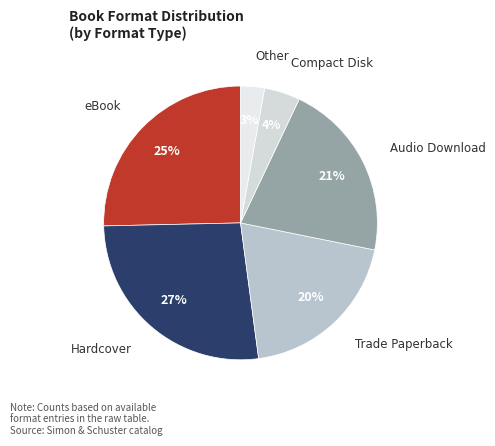

Combined, do Audio Download and Trade Paperback account for over 50%?

No